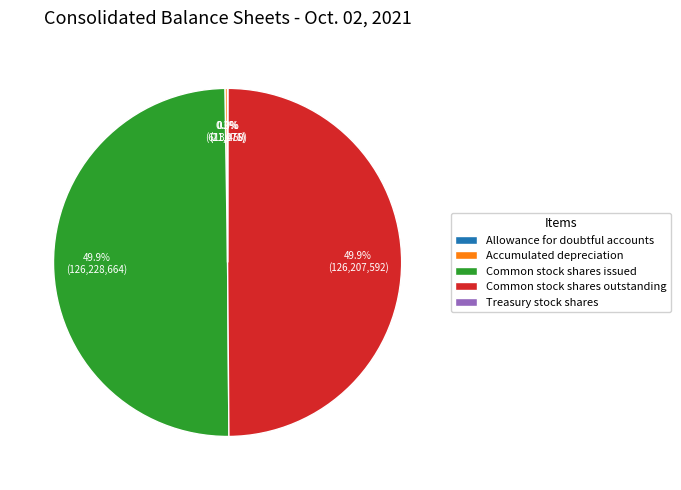

What is the ratio of the value at Common stock shares outstanding to the value at Common stock shares issued?

1.0